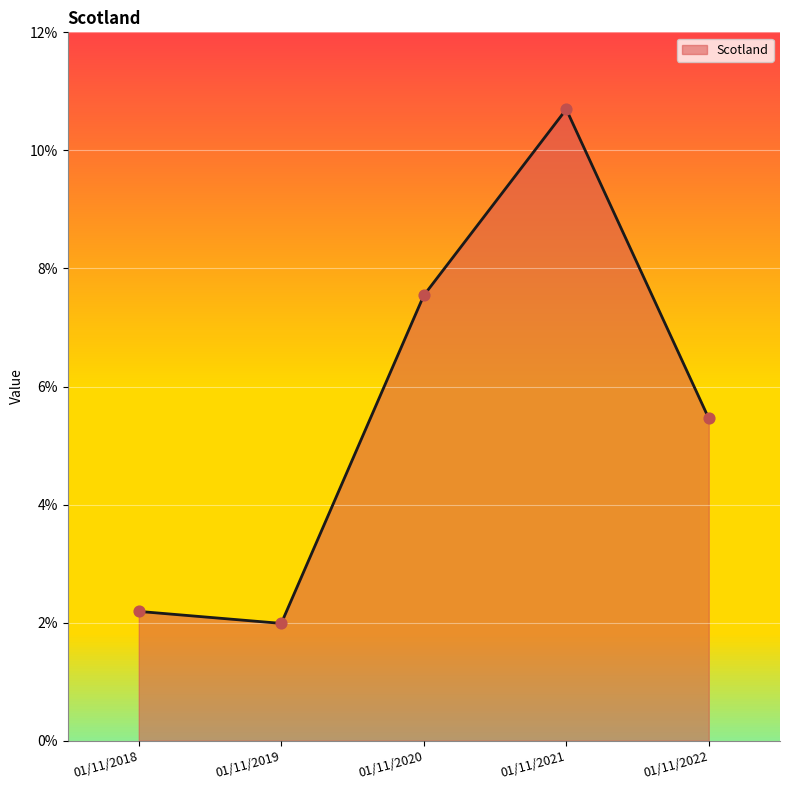

Between 01/11/2021 and 01/11/2018, which is larger?

01/11/2021